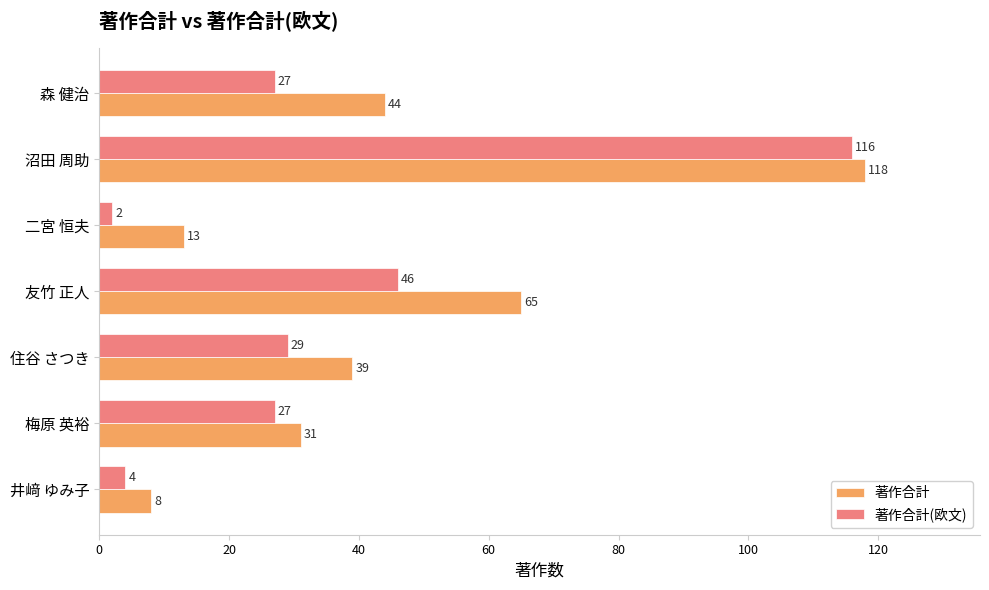

List the series in order of their peak value, highest first.

著作合計, 著作合計(欧文)